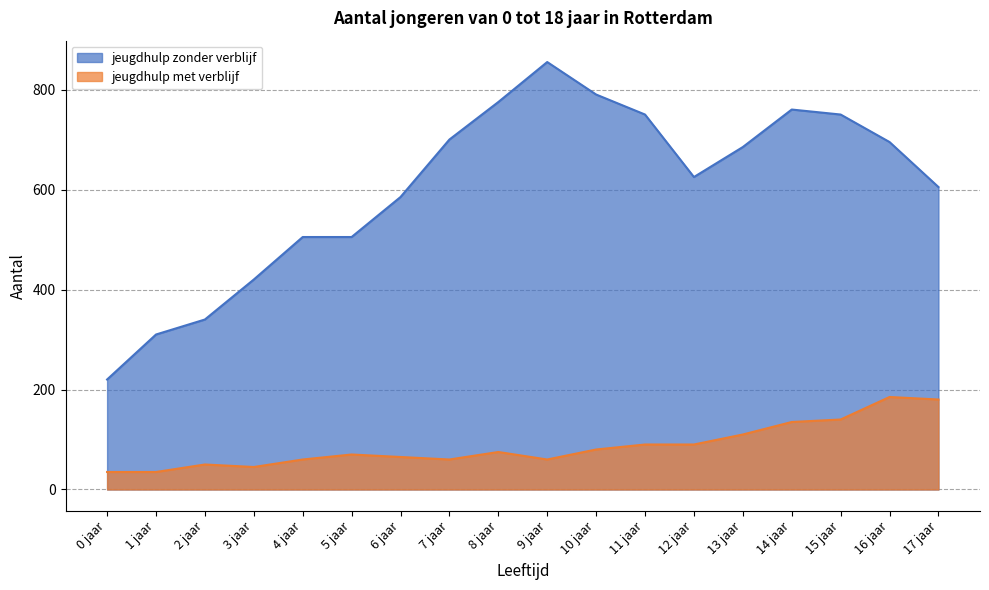

Between 13 jaar and 2 jaar, which is larger?

13 jaar